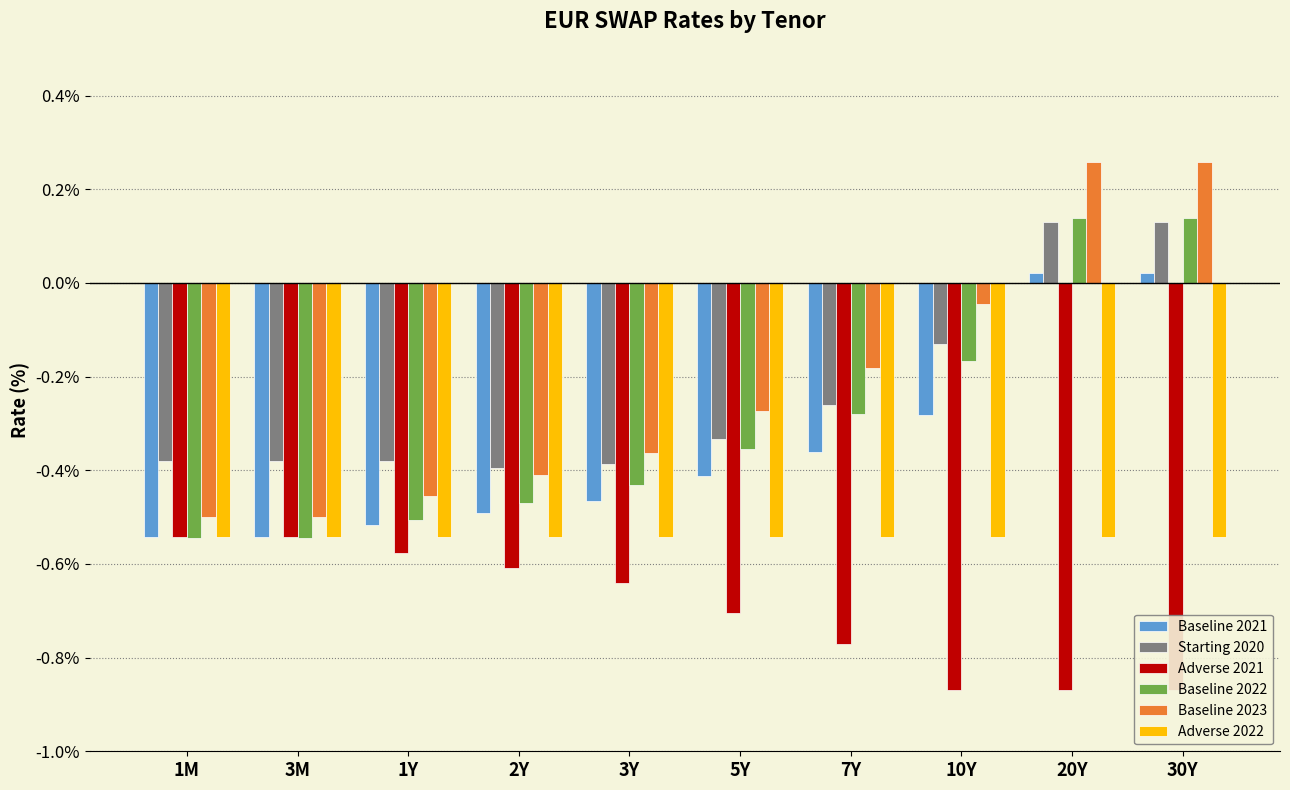

What is the sum of all Baseline 2023 values?

-2.2